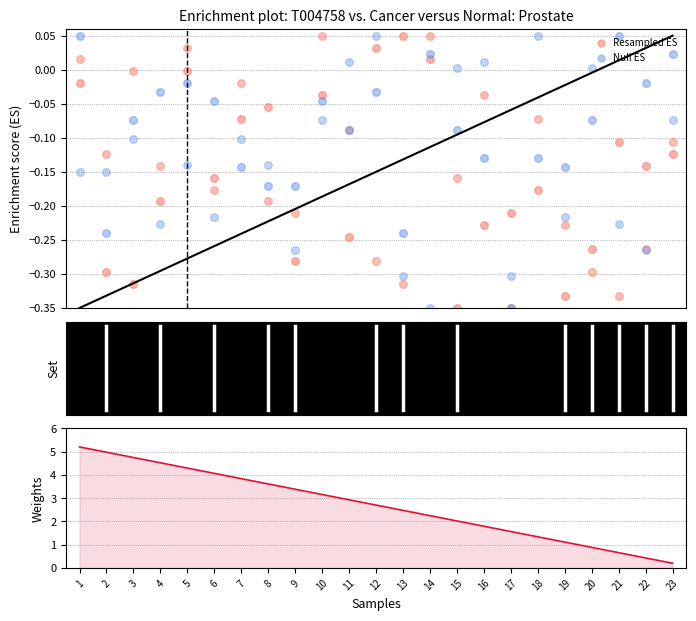

What is the total value across all series at 6?

3.9